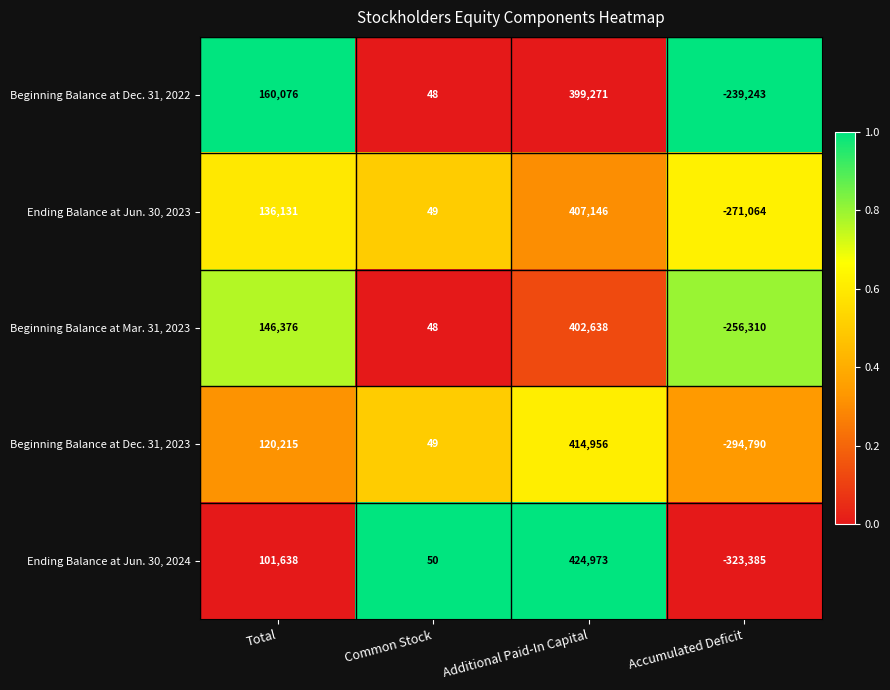

List the series in order of their peak value, highest first.

Ending Balance at Jun. 30, 2024, Beginning Balance at Dec. 31, 2023, Ending Balance at Jun. 30, 2023, Beginning Balance at Mar. 31, 2023, Beginning Balance at Dec. 31, 2022